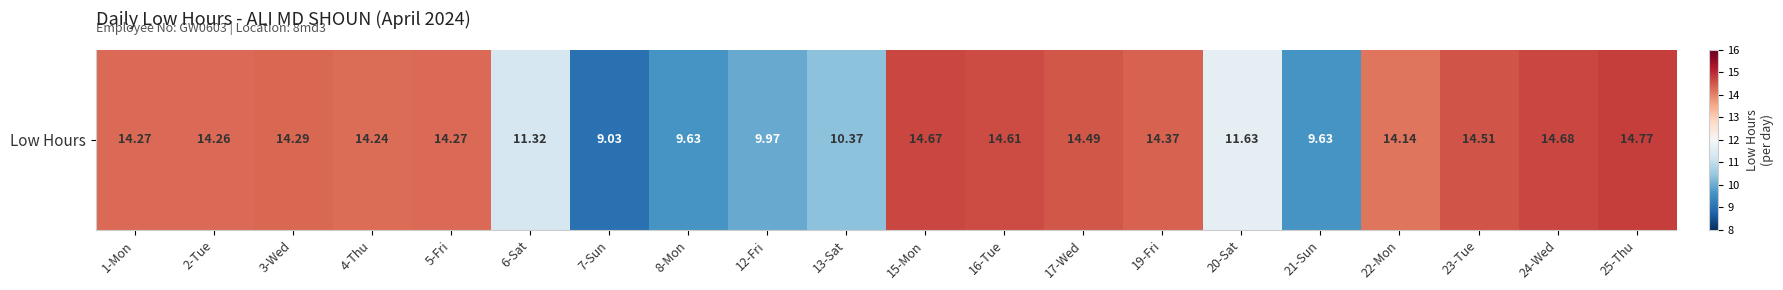

The value at 2-Tue is 7.2. True or false?

False